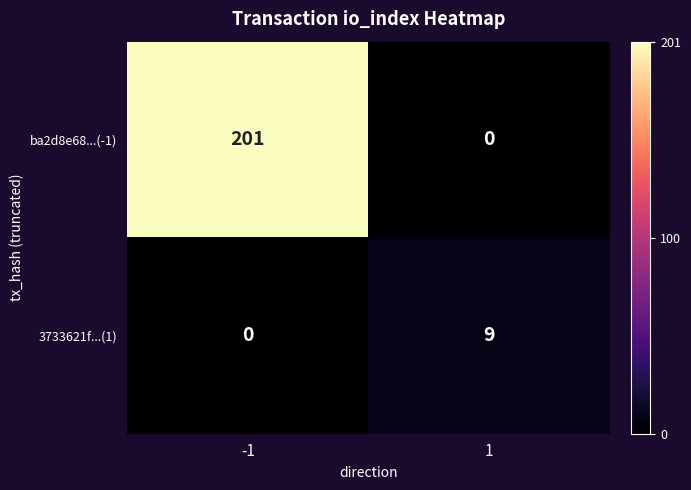

The 3733621f...(1) series shows -6 at -1. True or false?

False